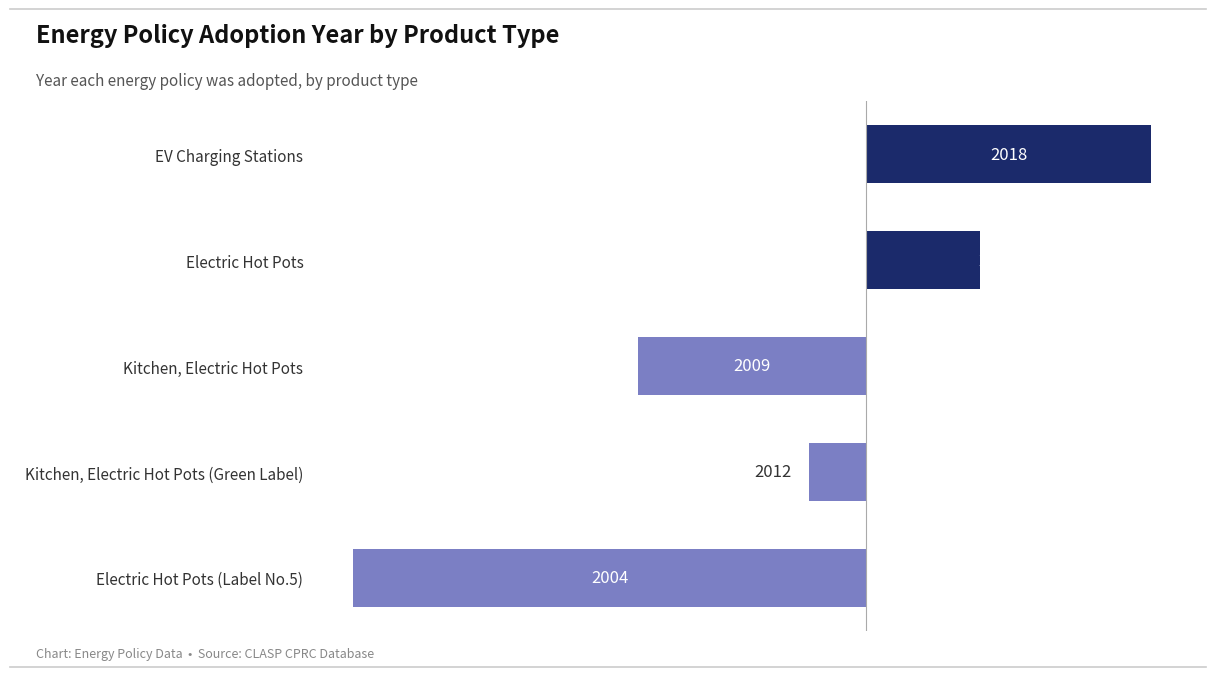

How many bars are there in total?

5